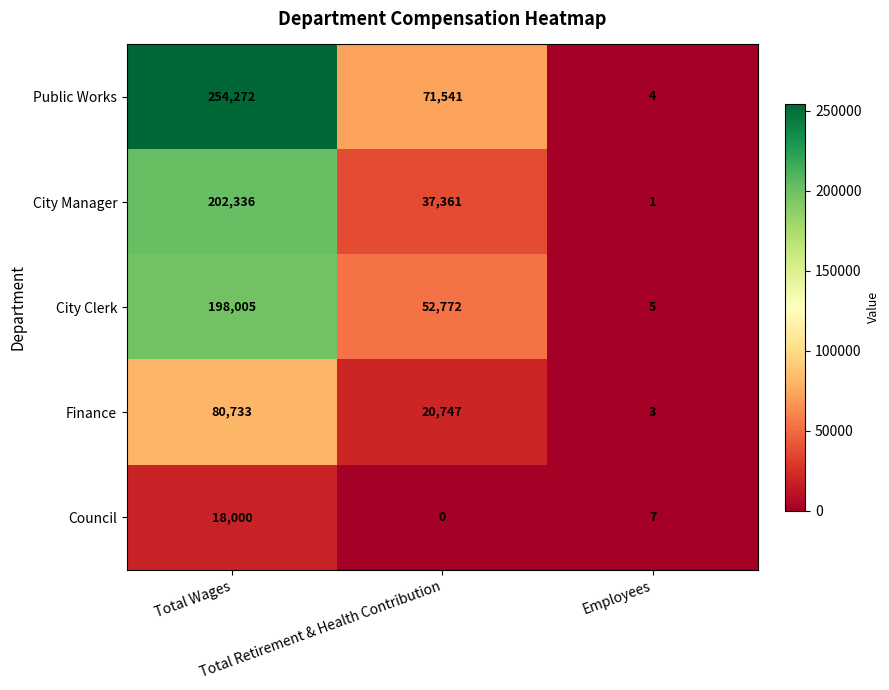

At how many categories does at least one series exceed 132108?

1